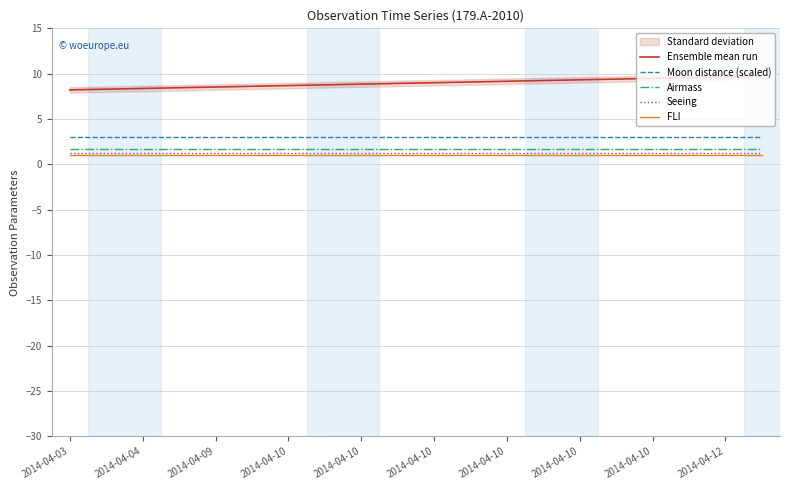

True or false: Moon distance (scaled) and FLI intersect in this chart.

False